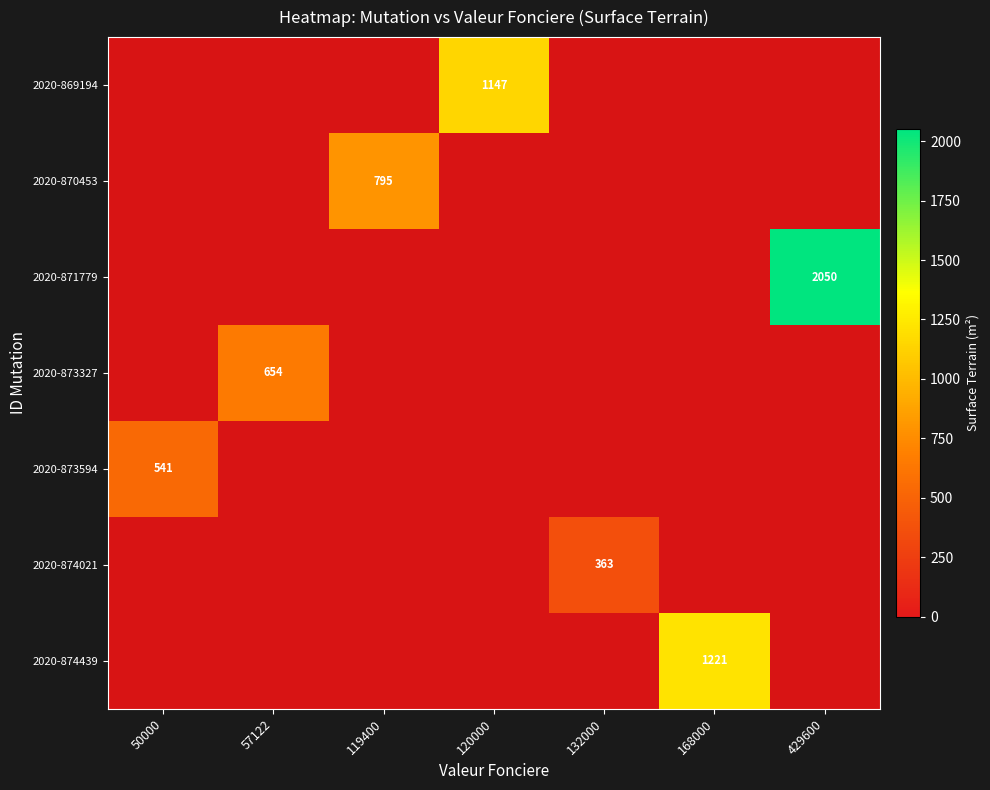

How many positive values does the 2020-870453 series have?

1